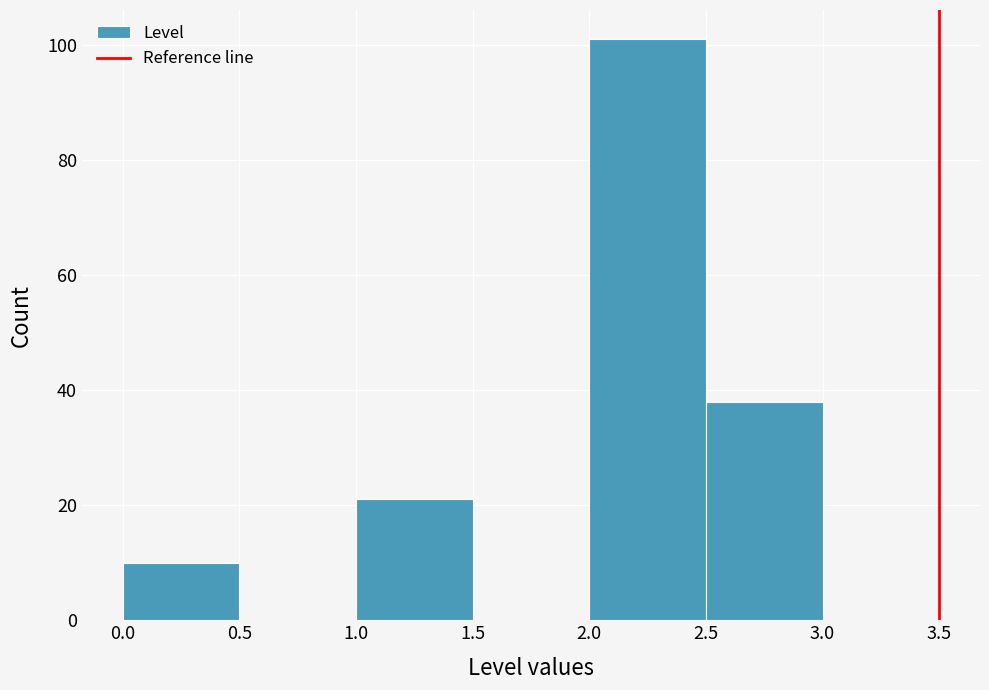

What is the height of the bar covering 2.5 to 3.0 on the x-axis? The values are not printed on the chart, so give them approximately, as read against the axis.

38